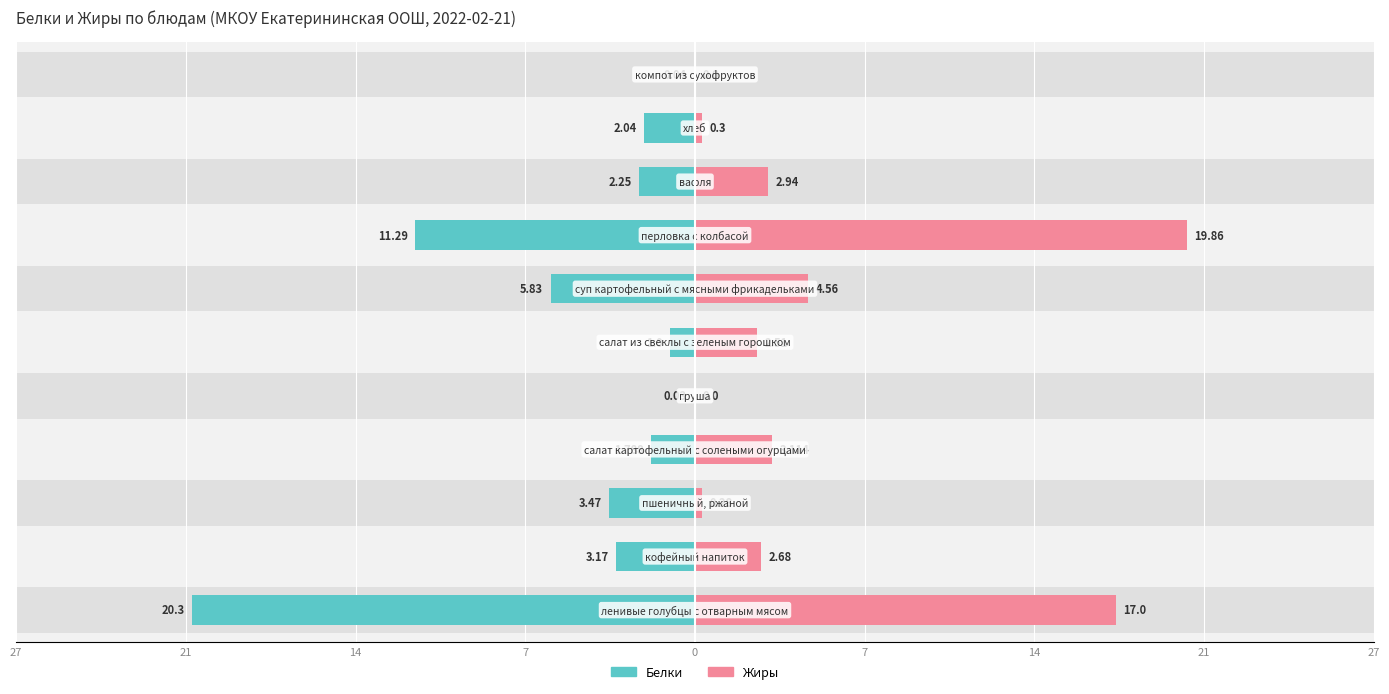

Which series has the largest total across all categories?

Жиры